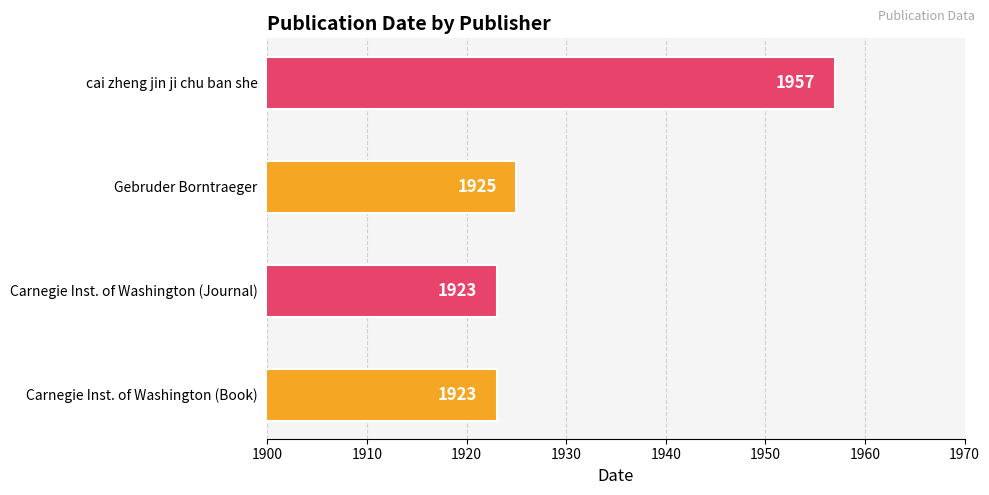

Between Carnegie Inst. of Washington (Book) and Gebruder Borntraeger, which is larger?

Gebruder Borntraeger